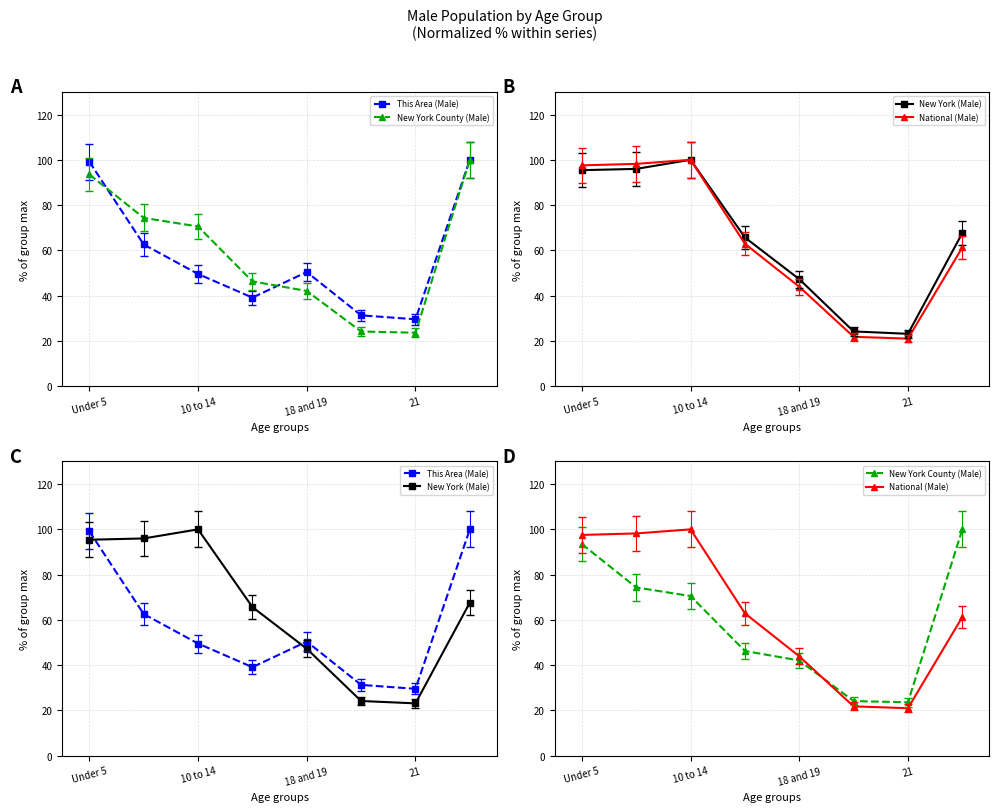

Reading right to left, extract all data points from this chart.

This Area (Male): 100.0	29.6	31.3	50.4	39.1	49.6	62.6	99.1
New York County (Male): 100.0	23.6	24.2	42.1	46.3	70.6	74.3	93.5
New York (Male): 67.6	23.1	24.2	47.3	65.7	100.0	96.0	95.4
National (Male): 61.3	21.0	21.8	43.9	62.9	100.0	98.2	97.5